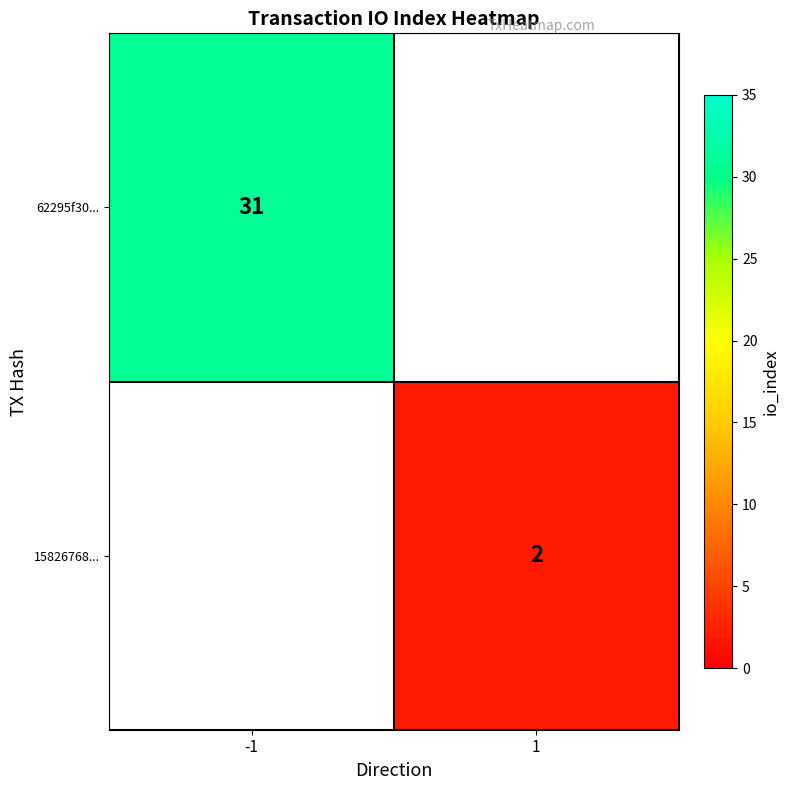

The 62295f30... series shows 56 at -1. True or false?

False